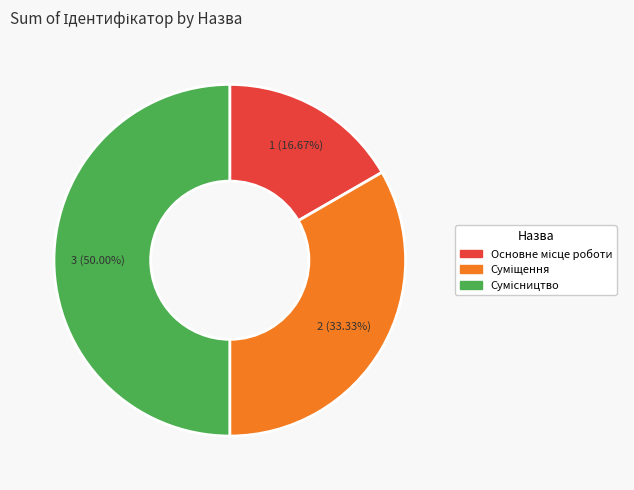

Count the number of slices in the pie.

3